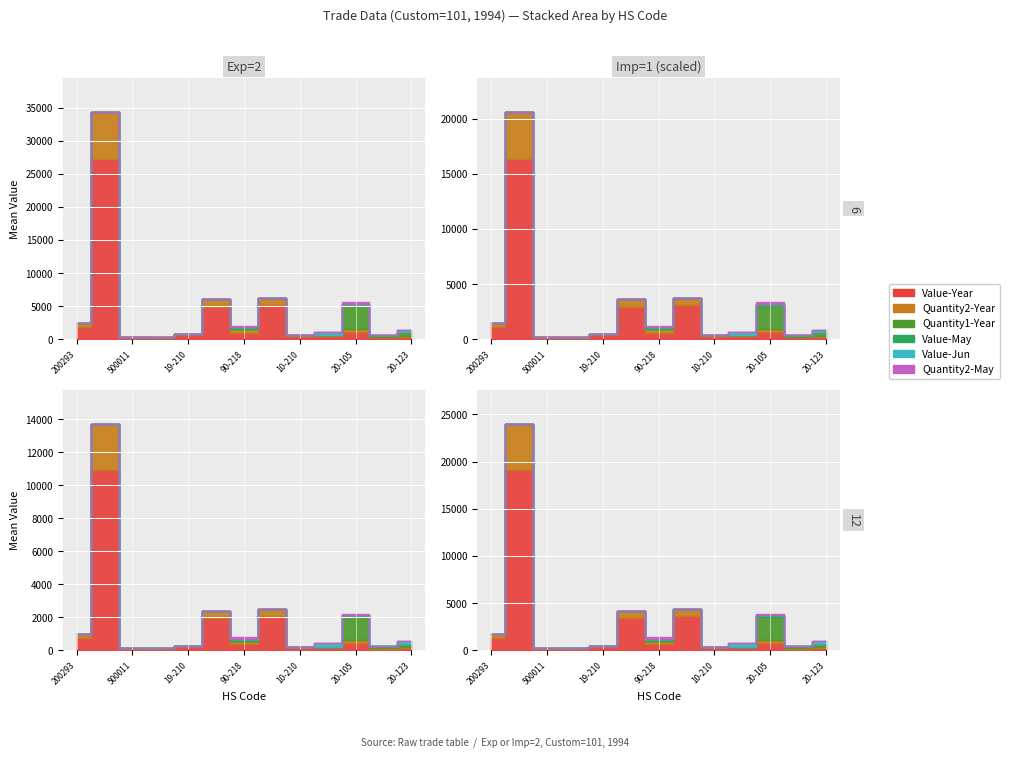

What is the label of the 4th point from the right?

500600010-220